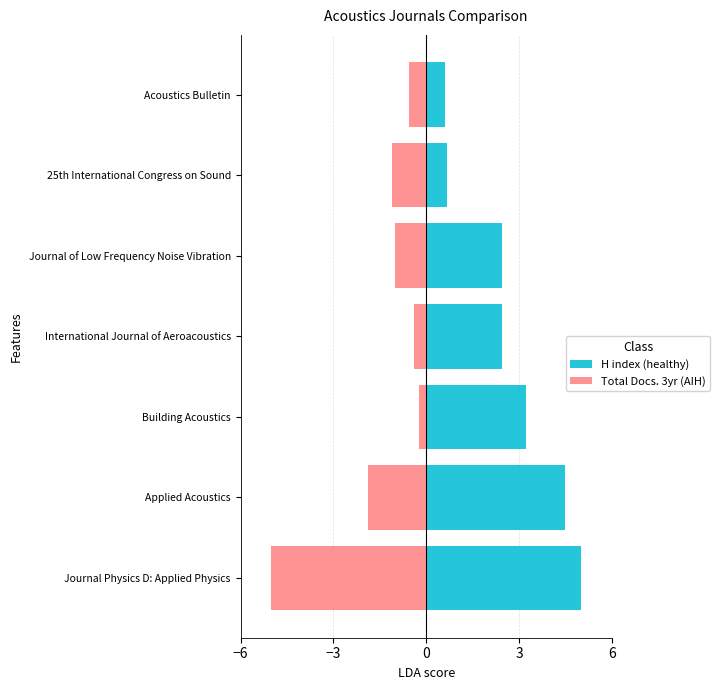

List the series in order of their overall mean, lowest first.

Total Docs. 3yr (AIH), H index (healthy)